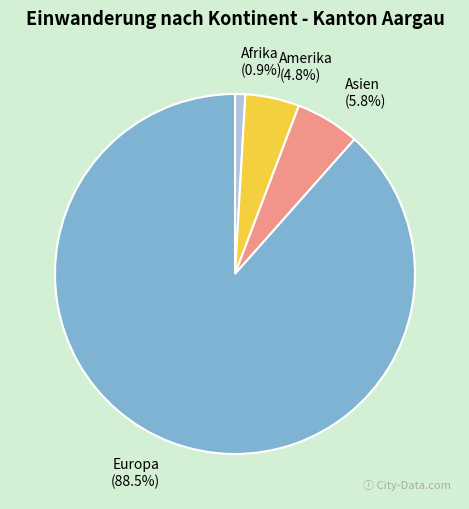

To the nearest percent, what percentage of the pie is Afrika?

1%